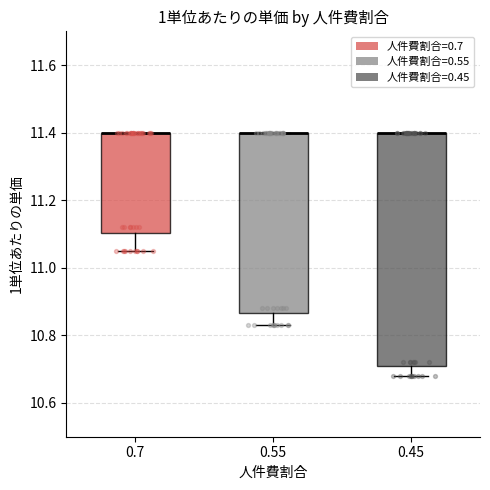

Reading left to right, read every box against the y-axis: the position of its median line, the range the box covers, and the ends of its whiskers. The values are not printed on the chart, so give them approximately, as read against the axis.

0.7: median 11.40 (drawn on the box's upper edge), box 11.10 to 11.40, whiskers 11.06 to 11.40
0.55: median 11.40 (drawn on the box's upper edge), box 10.86 to 11.40, whiskers 10.84 to 11.40
0.45: median 11.40 (drawn on the box's upper edge), box 10.72 to 11.40, whiskers 10.68 to 11.40